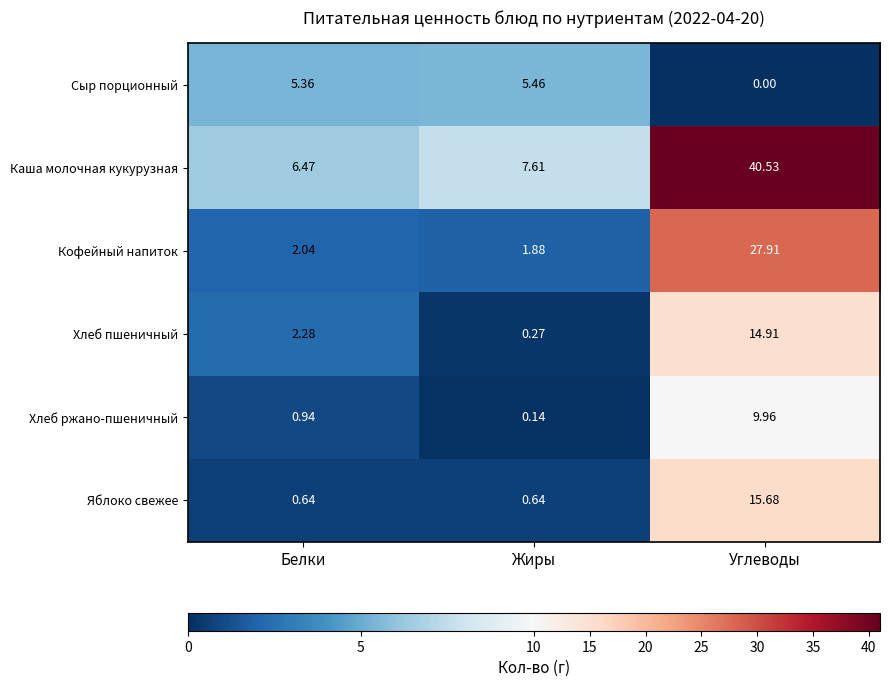

Which series has the largest total across all categories?

Каша молочная кукурузная